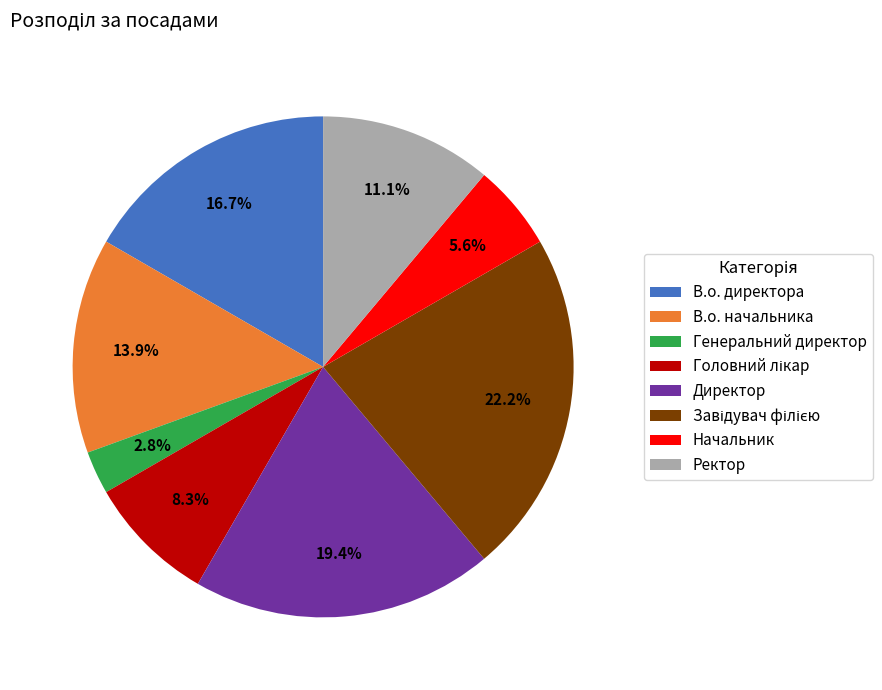

What is the ratio of the value at В.о. начальника to the value at Начальник?

2.5